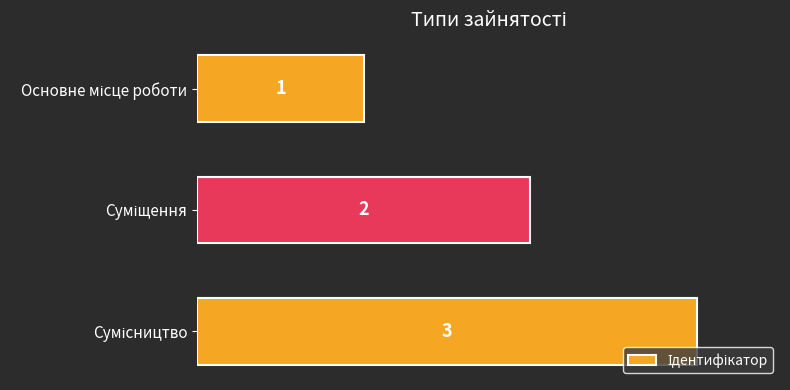

Count the values in the range 1 to 3.

3